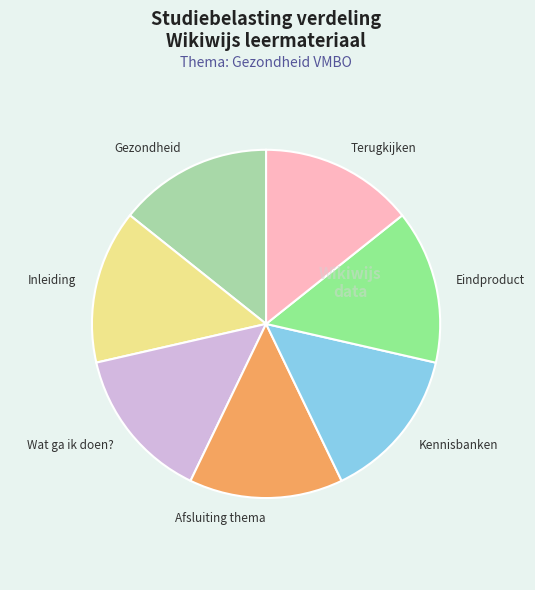

What is the ratio of the value at Gezondheid to the value at Kennisbanken?

1.0